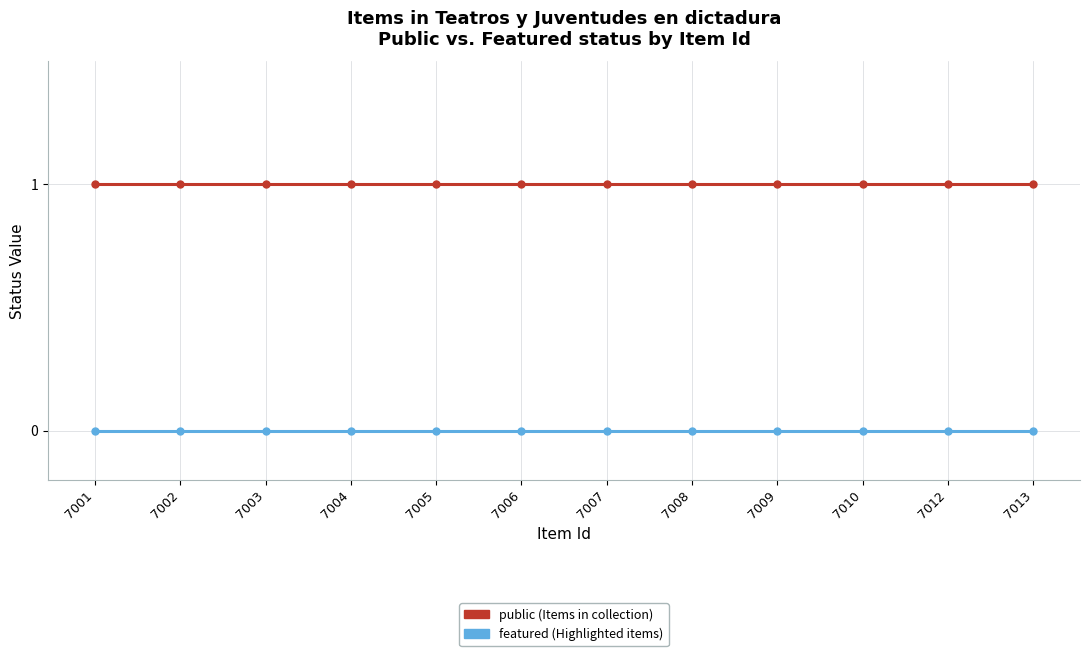

Count the number of data series in this chart.

2